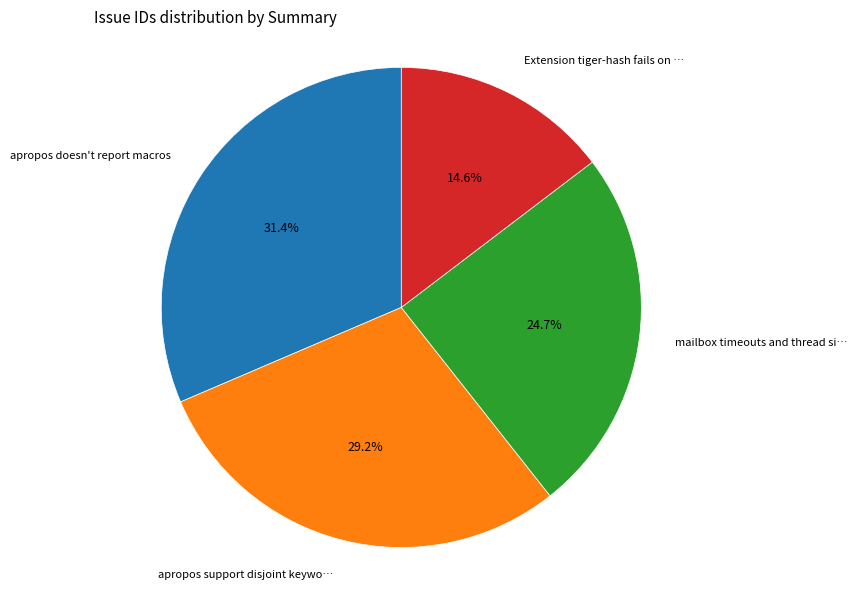

Is there a majority slice in this chart?

No